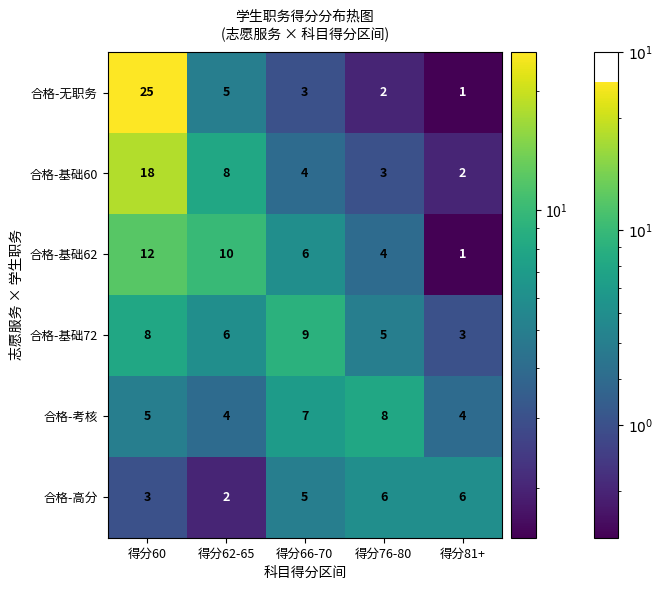

Rank the series by their maximum value, from highest to lowest.

合格-无职务, 合格-基础60, 合格-基础62, 合格-基础72, 合格-考核, 合格-高分